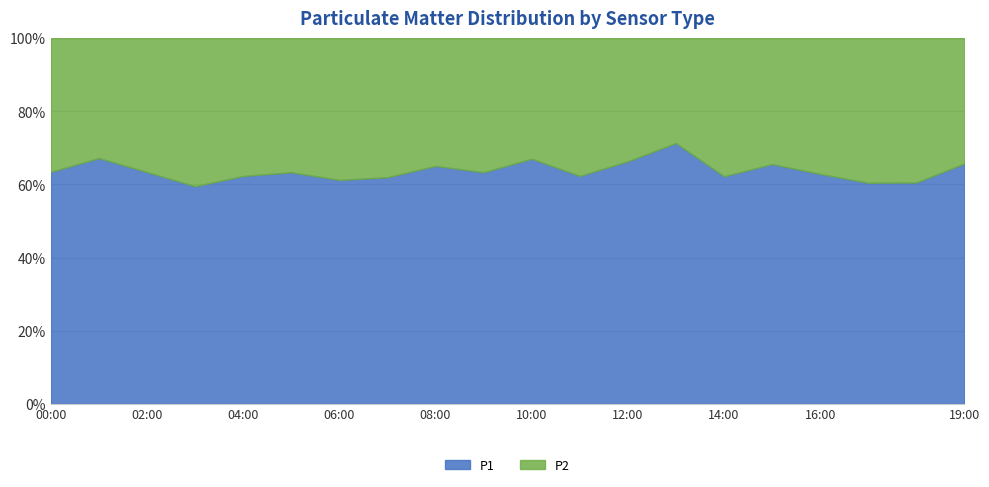

At 08:00, list the series in order from largest to smallest.

P1, P2